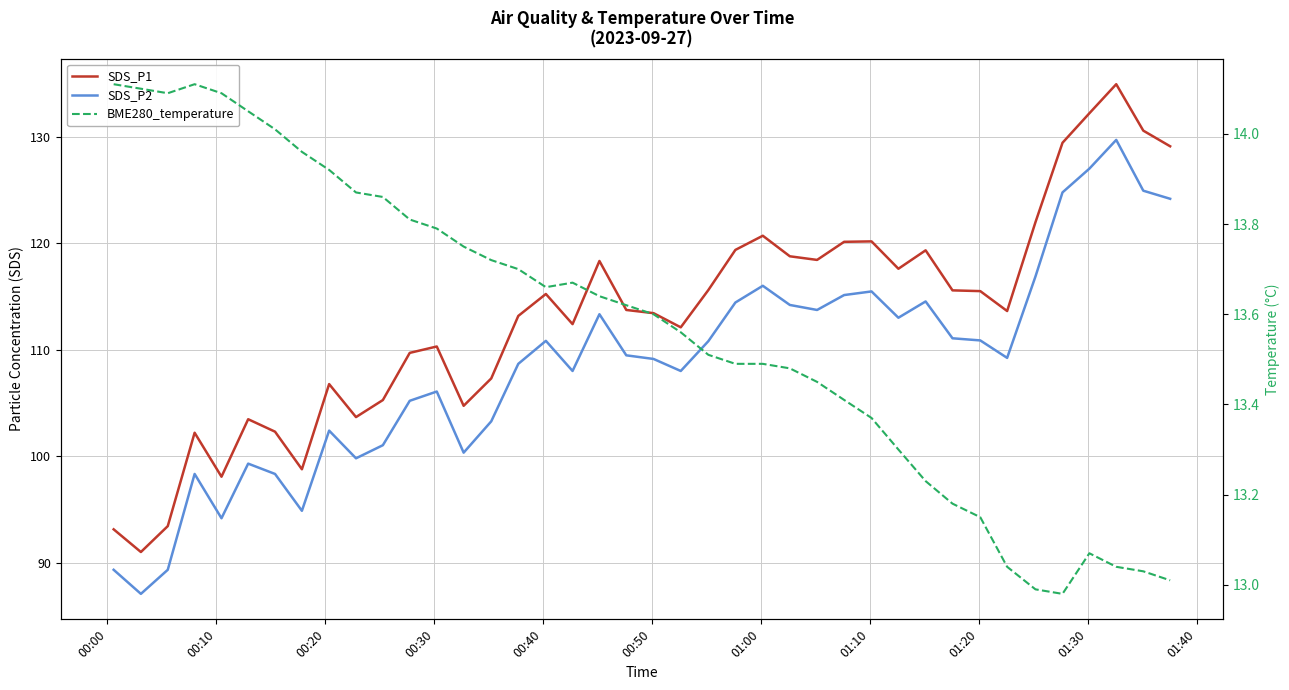

What is the difference between the second highest and minimum values in the SDS_P2 series?

39.9